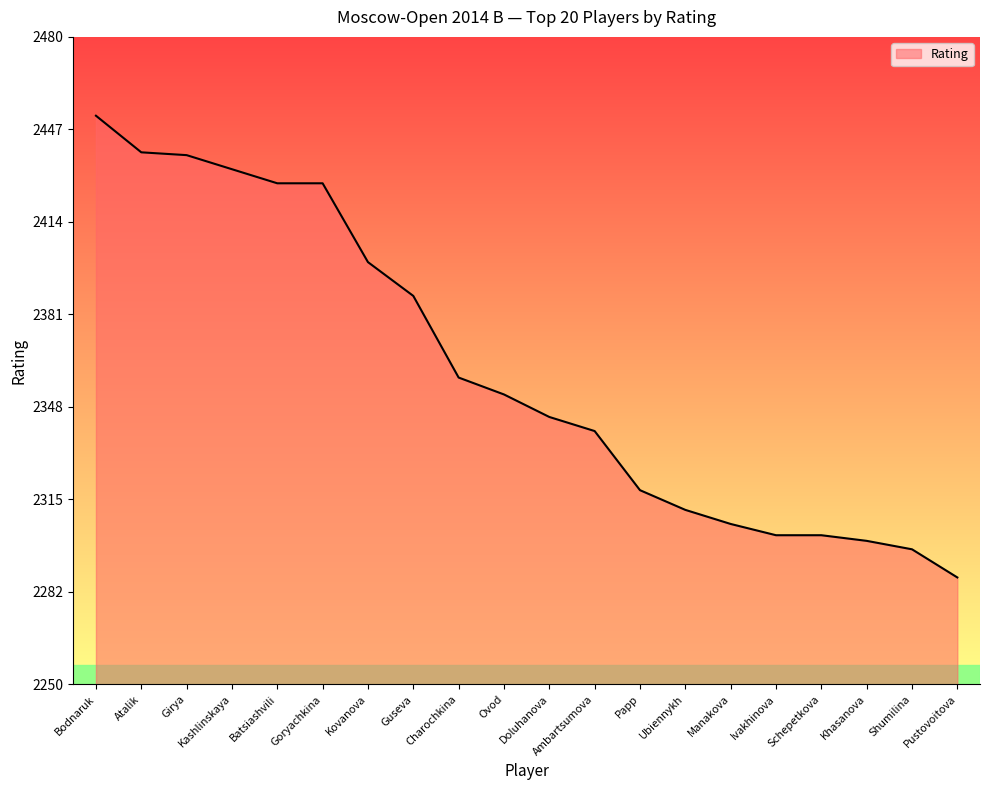

How many values are below 2353?

10